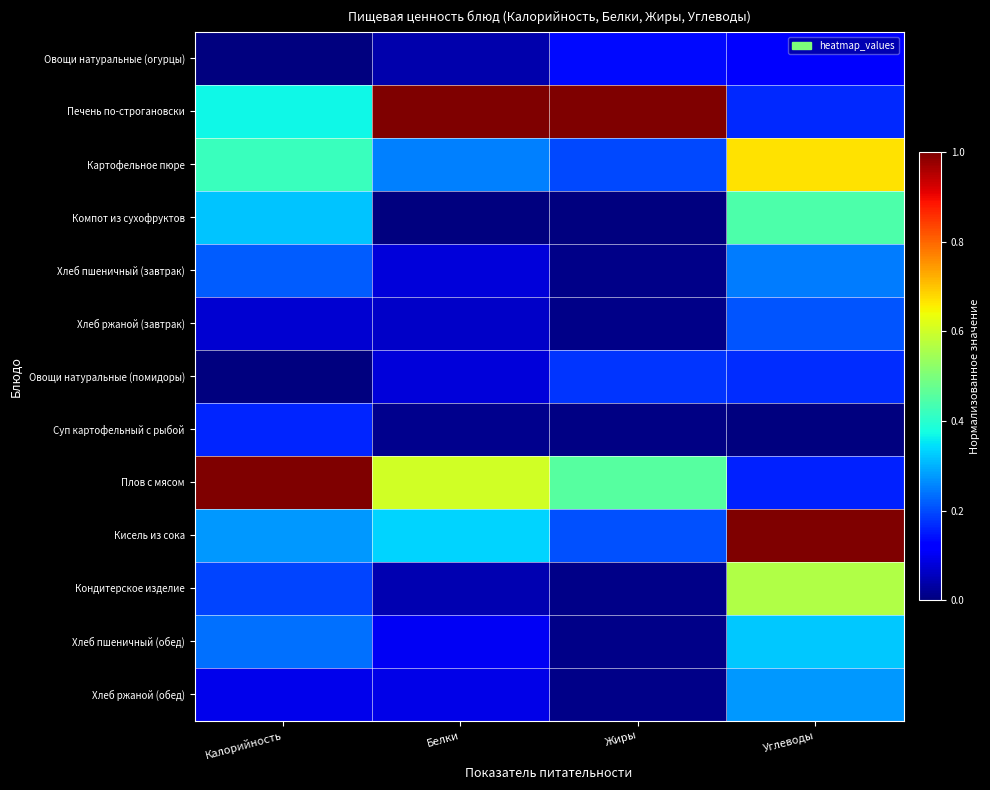

Between Белки and Углеводы, which series saw the biggest shift?

Печень по-строгановски